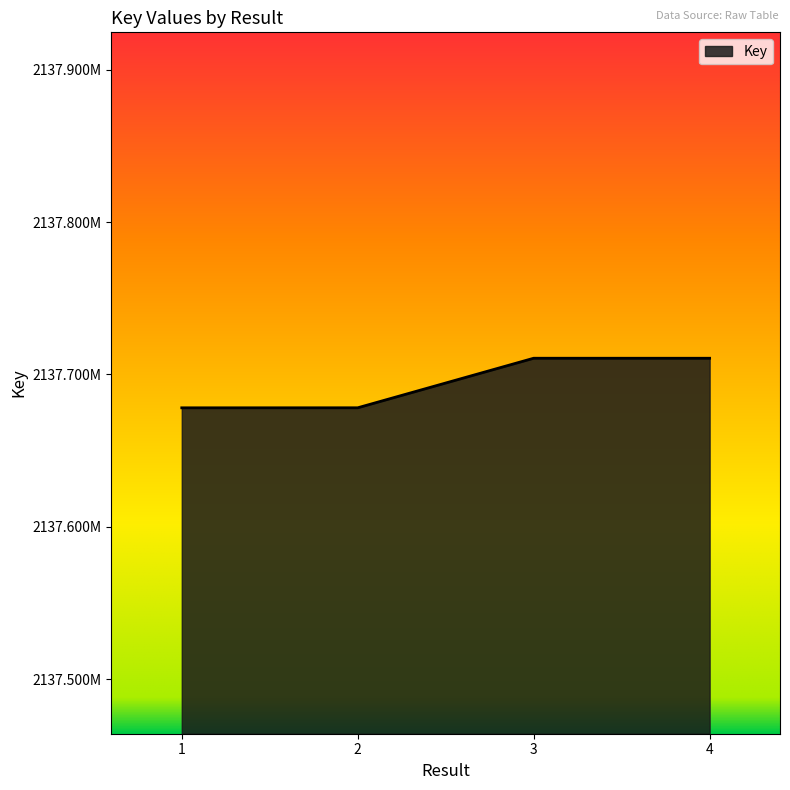

Reading left to right, extract all data points from this chart.

2137678142	2137678164	2137710664	2137710653